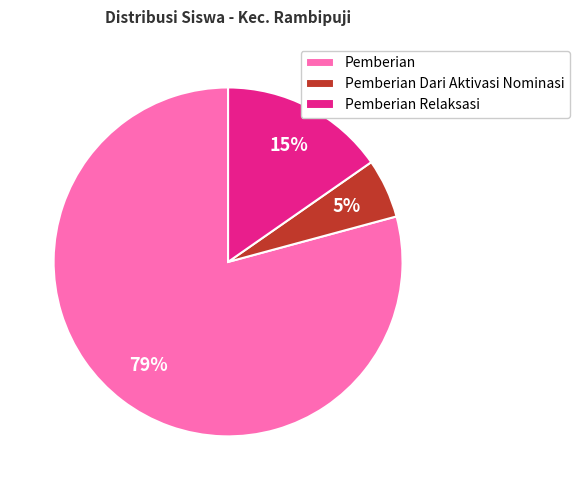

How many segments does this pie chart have?

3